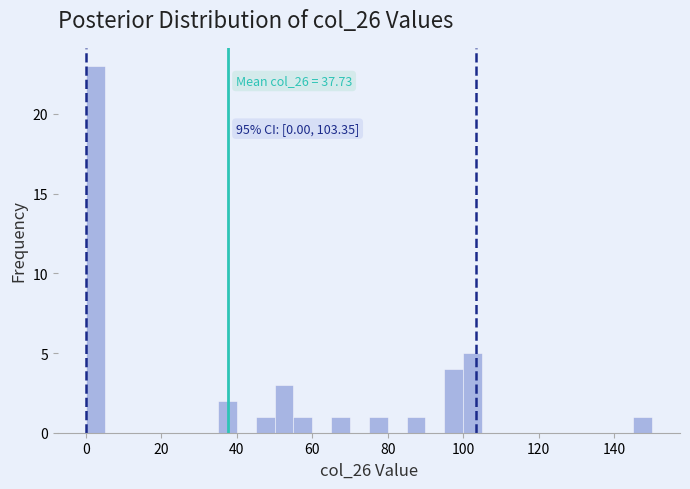

Around what value on the x-axis is the tallest bar? Give the approximate position of its centre, as read against the axis.

2